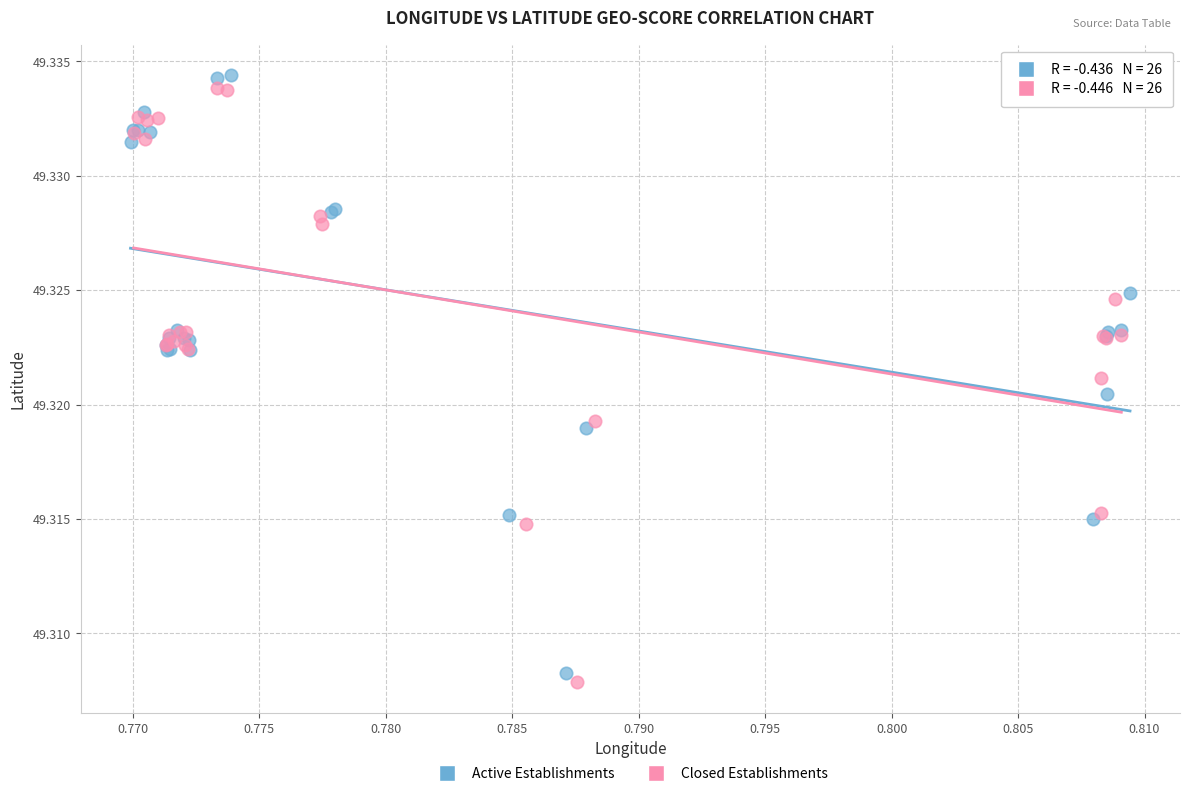

Which series contains the lowest Y value?

Closed Establishments